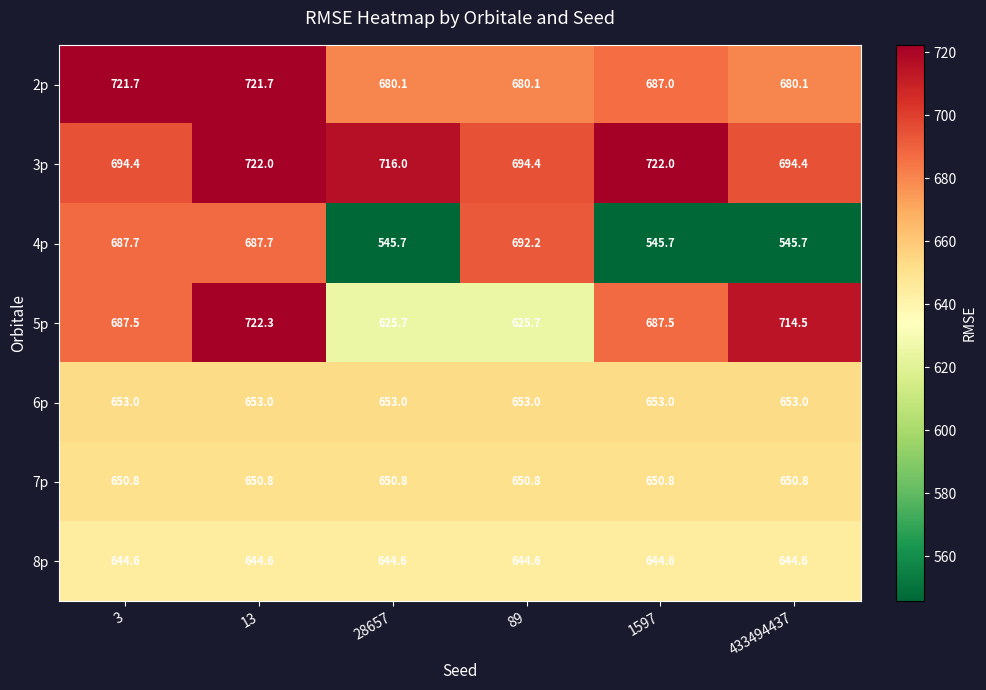

At which category does the chart reach its peak across all series?

13